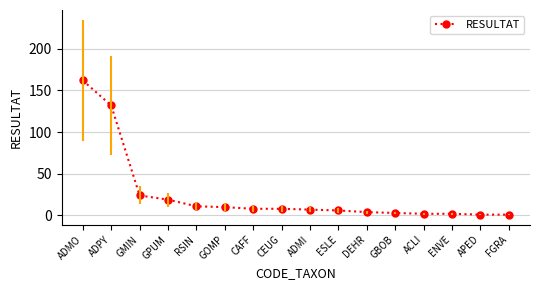

What is the ratio of the value at RSIN to the value at ACLI?

5.5